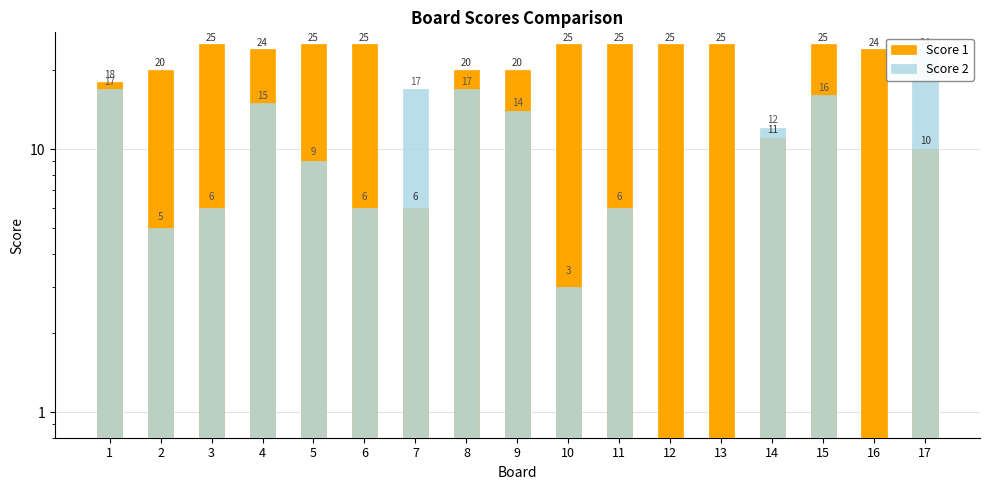

List the series in order of their peak value, highest first.

Score 1, Score 2